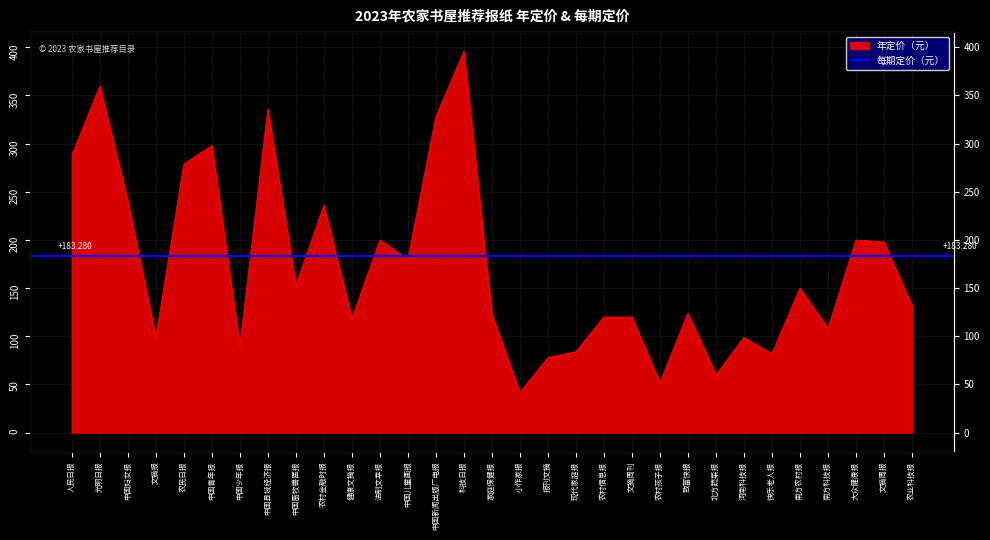

Between which two adjacent categories do 每期定价（元） and 年定价（元） first intersect?

中国青年报 and 中国少年报